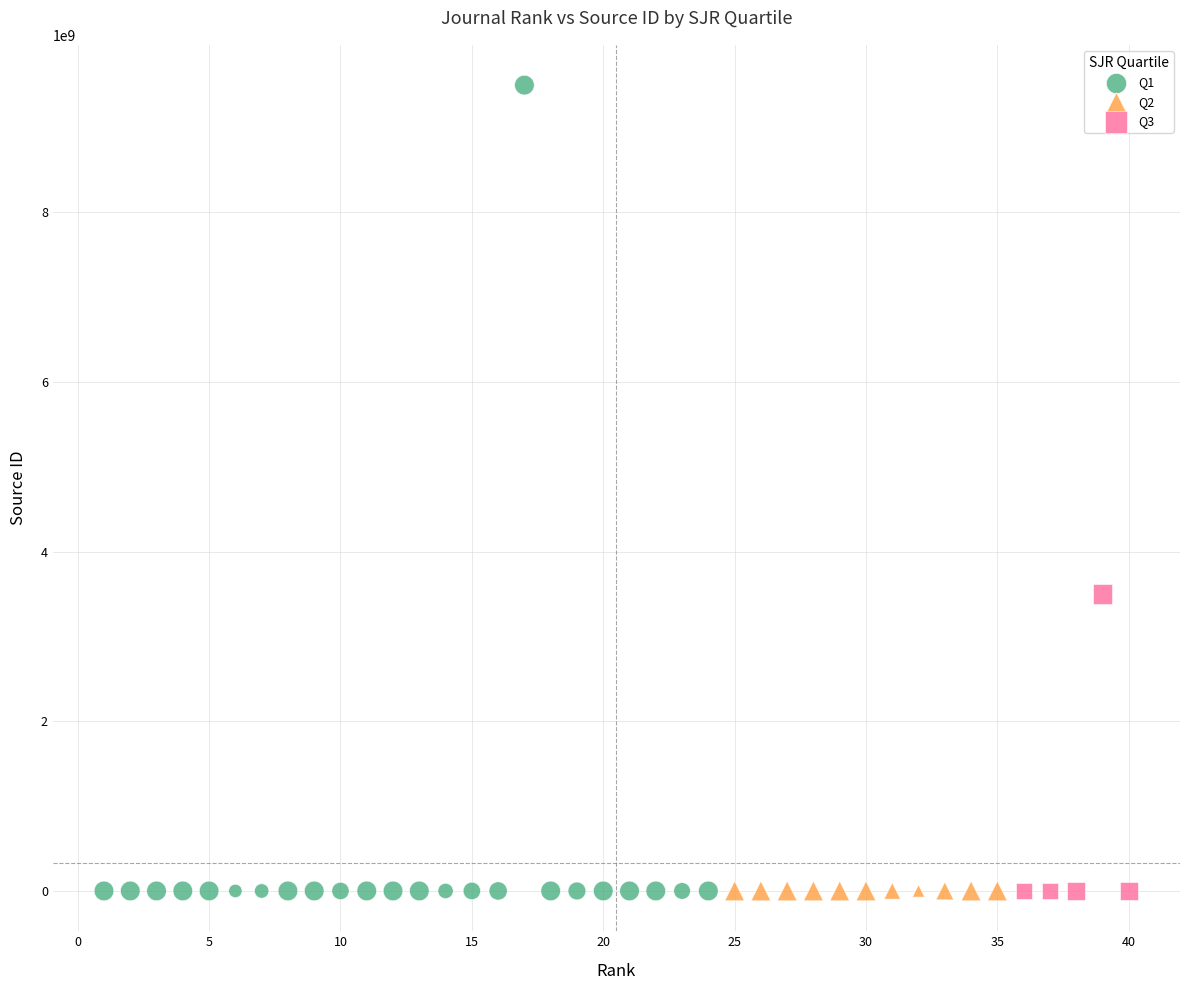

Which series has the largest Y range (max minus min)?

Q1